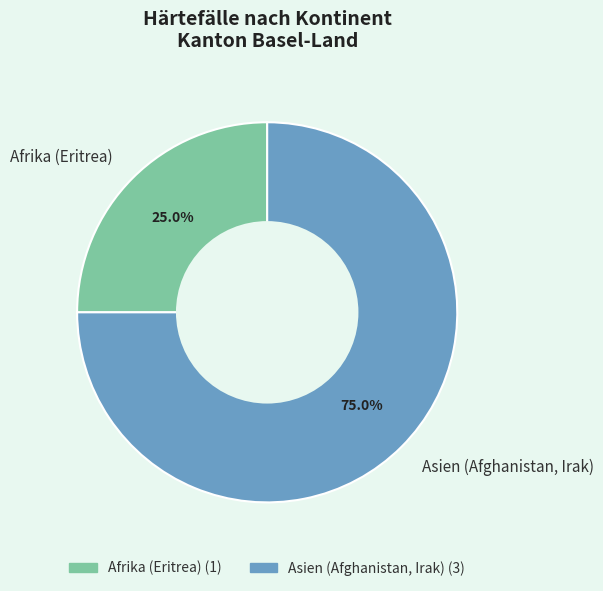

True or false: Asien (Afghanistan, Irak) accounts for 75% of the total.

True